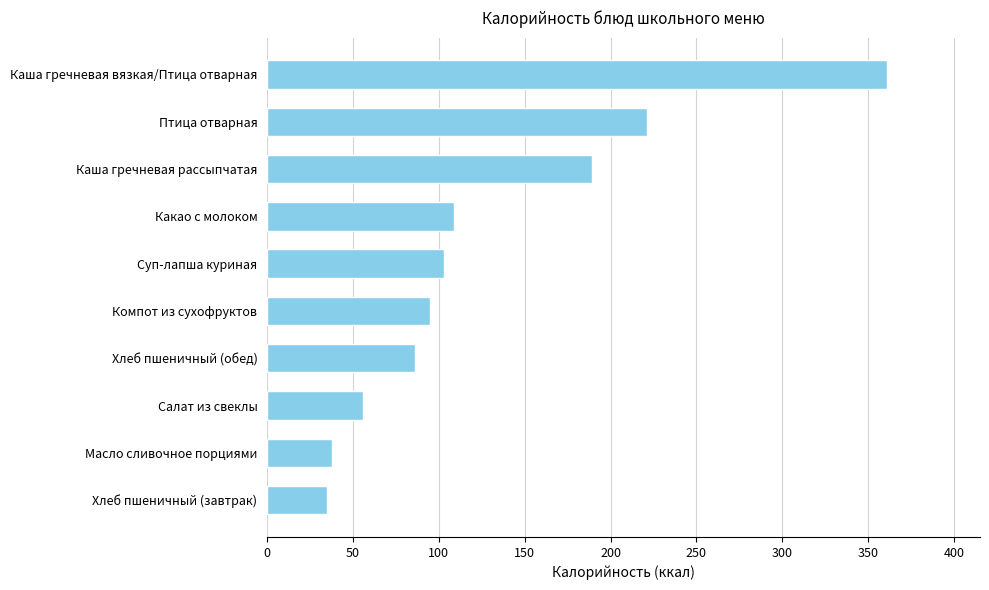

The value at Какао с молоком is 161. True or false?

False